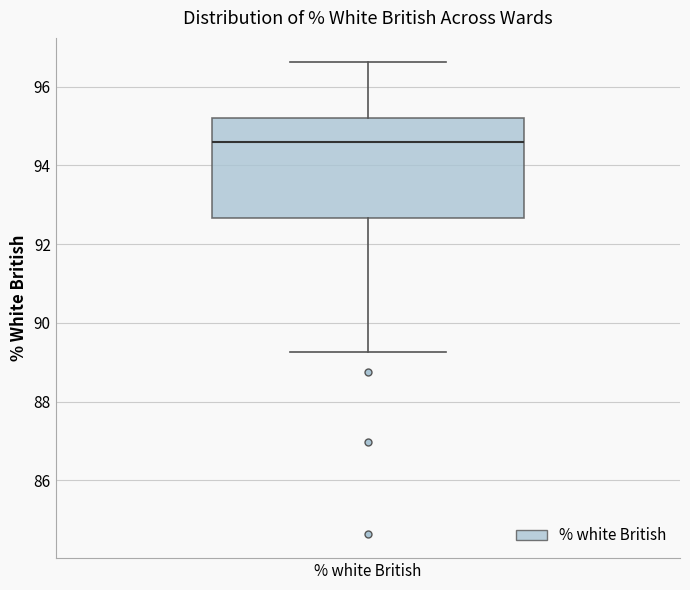

Read this box plot against the y-axis: the position of the median line, the range covered by the box, and the ends of both whiskers. The values are not printed on the chart, so give them approximately, as read against the axis.

median 94.6, box 92.6 to 95.2, whiskers 89.2 to 96.6